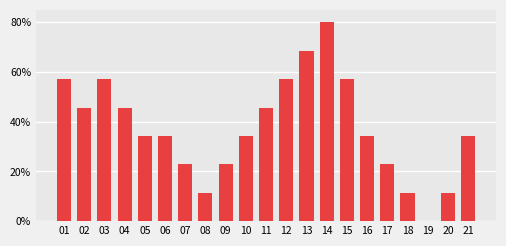

How many values exceed 0?

20